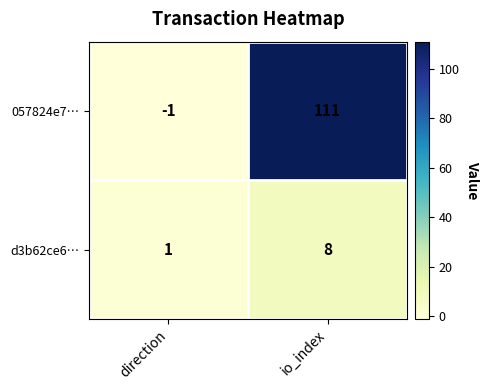

Reading left to right, extract all data points from this chart.

057824e7…: direction=-1	io_index=111
d3b62ce6…: direction=1	io_index=8